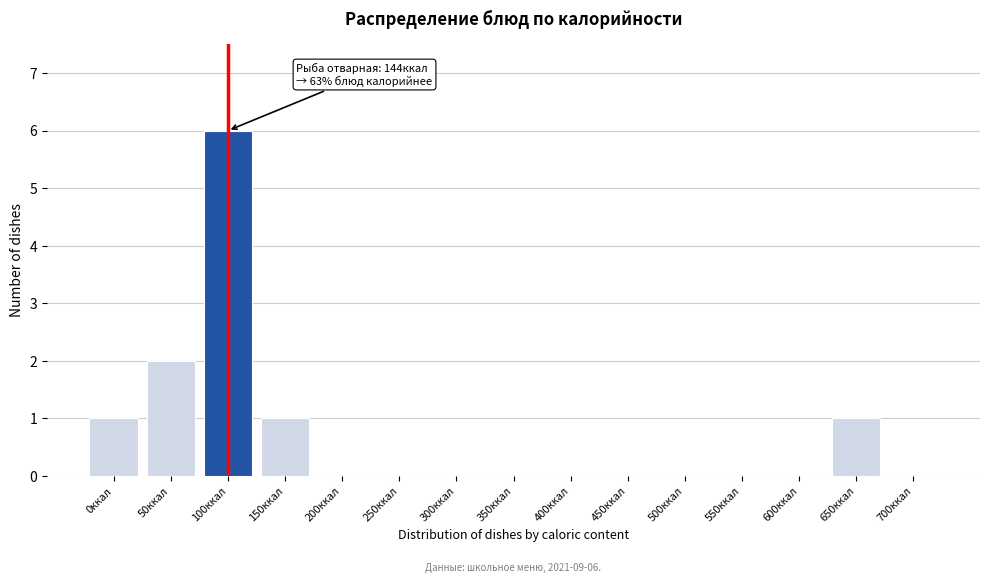

Reading left to right, extract all data points from this chart.

0ккал=1	50ккал=2	100ккал=6	150ккал=1	200ккал=0	250ккал=0	300ккал=0	350ккал=0	400ккал=0	450ккал=0	500ккал=0	550ккал=0	600ккал=0	650ккал=1	700ккал=0